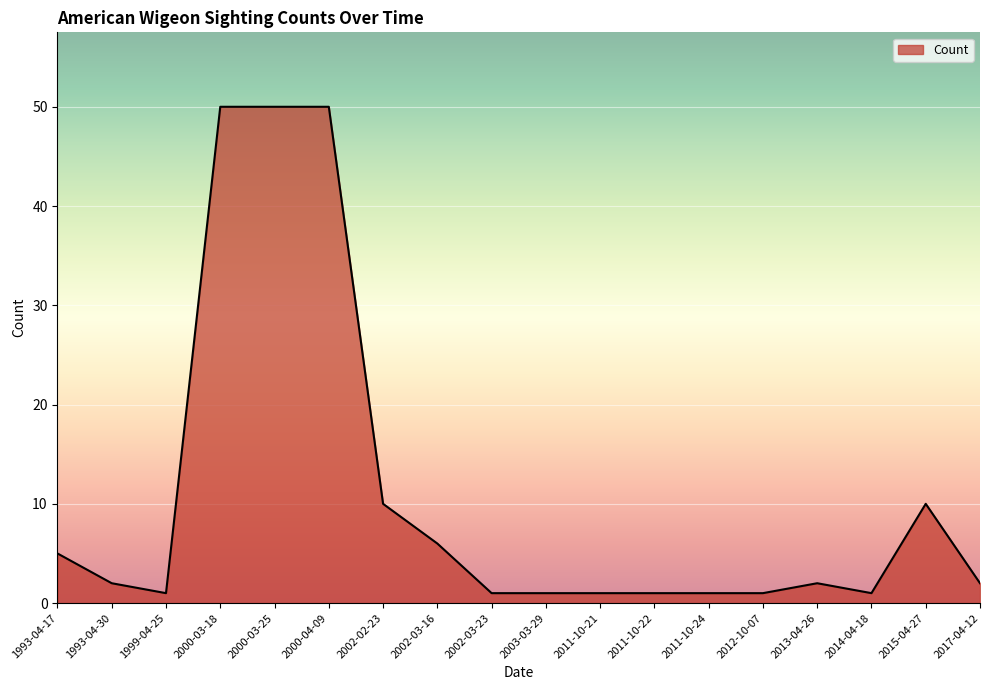

What is the change in value from 1993-04-17 to 2011-10-24?

-4